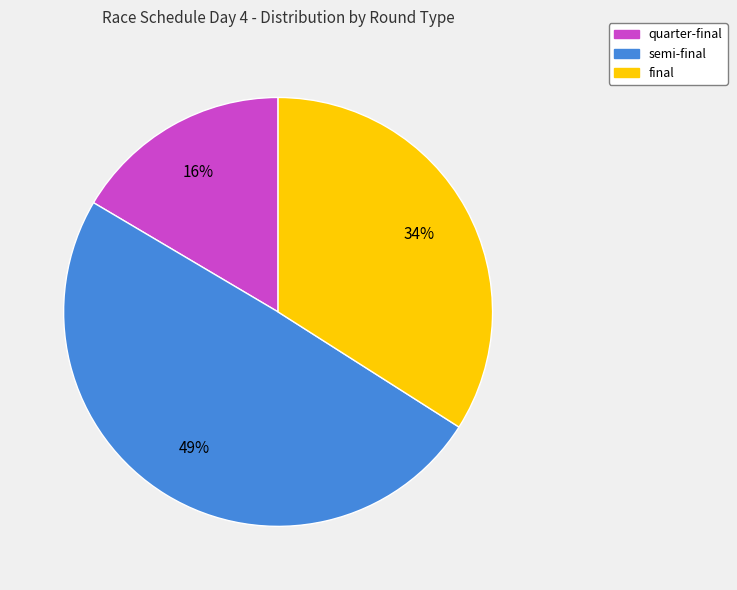

How many slices are in this pie chart?

3